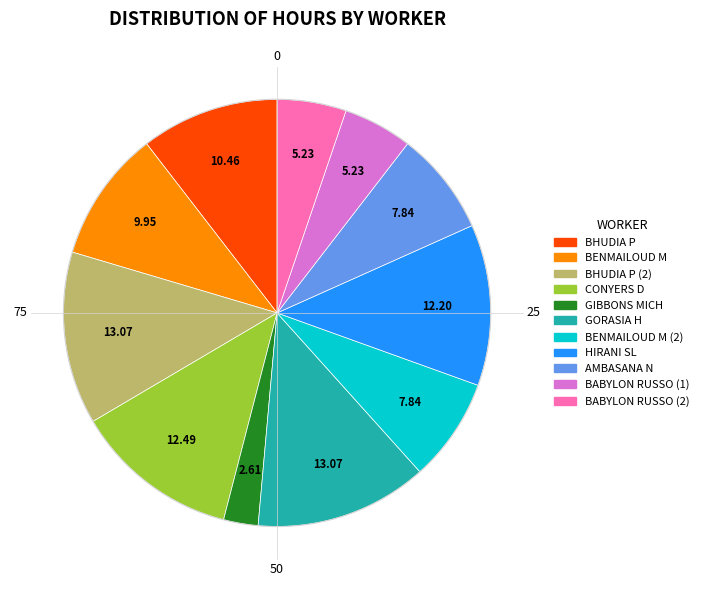

Is there a majority slice in this chart?

No